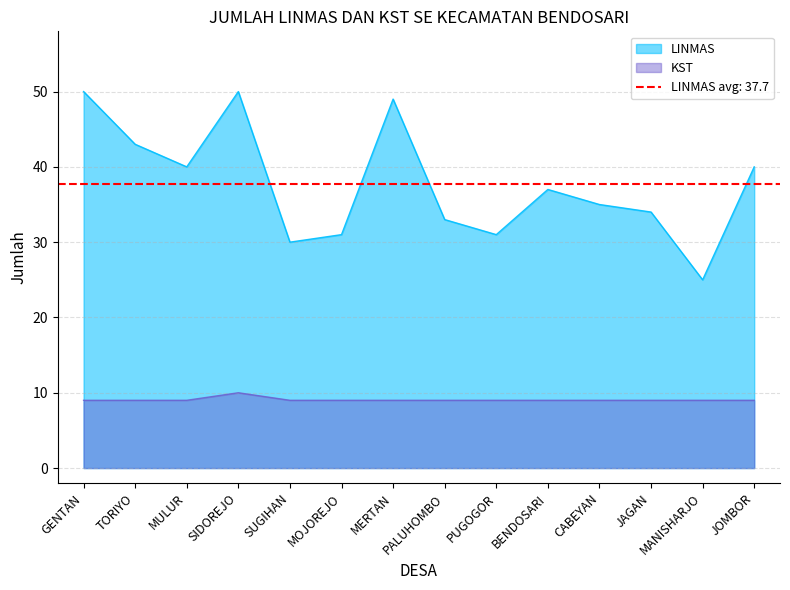

True or false: LINMAS has a value of 37 at BENDOSARI.

True